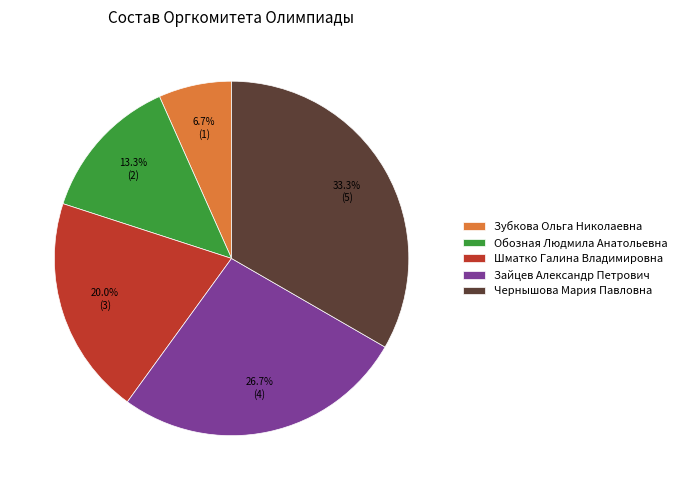

To the nearest percent, what portion does Зубкова Ольга Николаевна represent?

7%